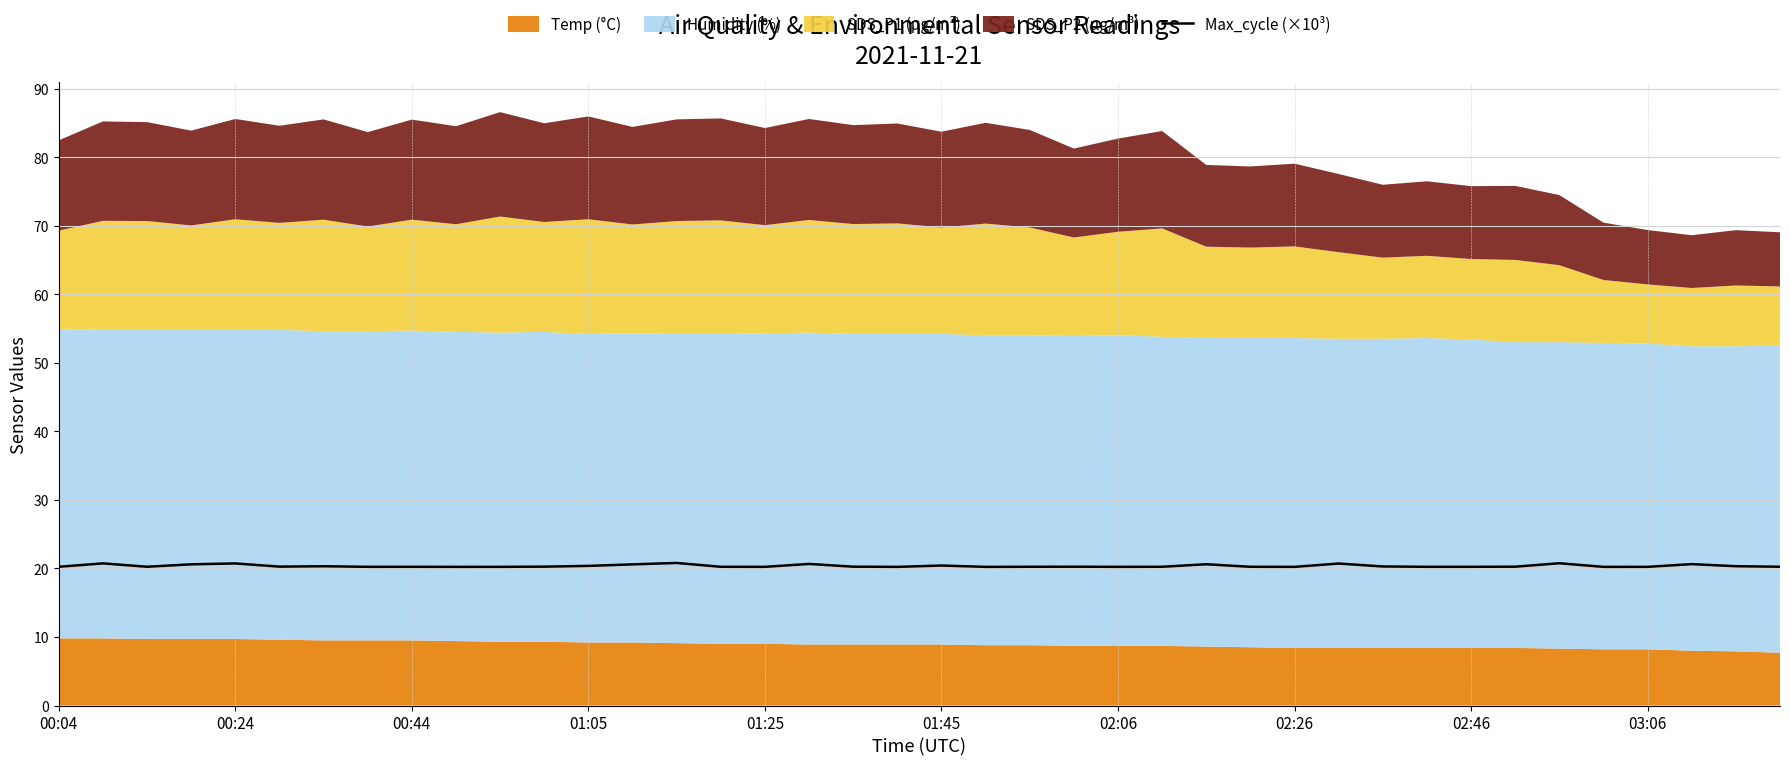

What is the minimum value for Max_cycle (×10³)?

20.2